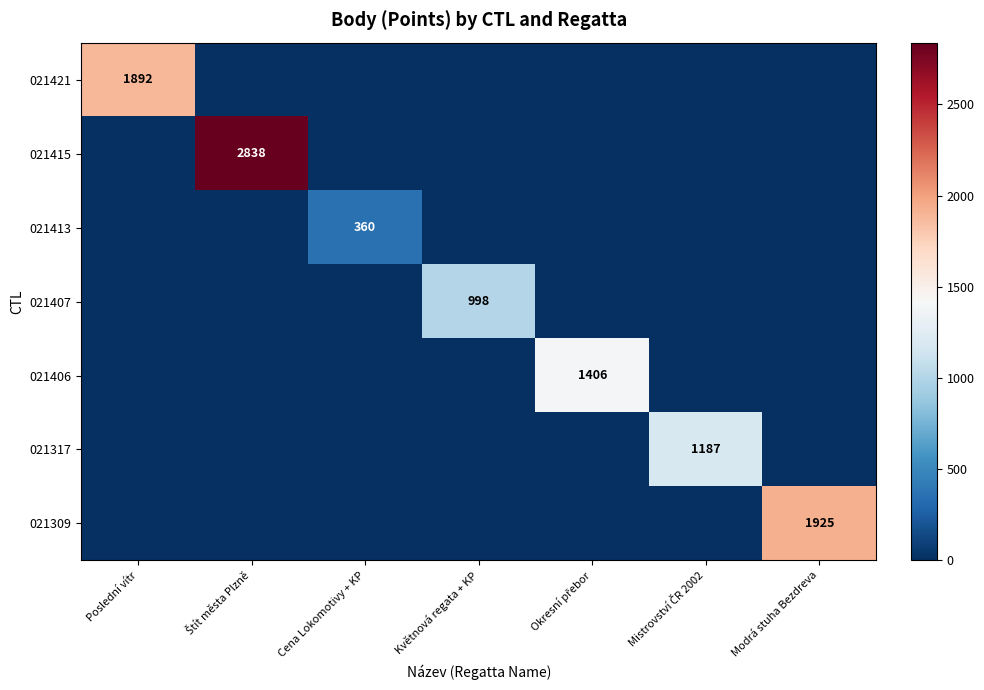

At which category is the sum across all series the highest?

Štít města Plzně